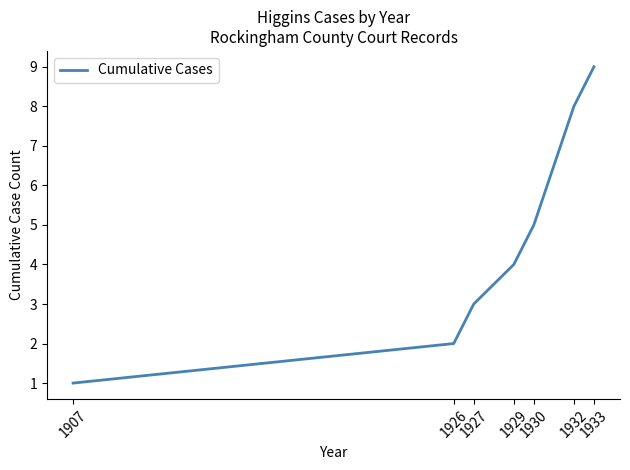

The chart shows a value of 14 at 1932. True or false?

False